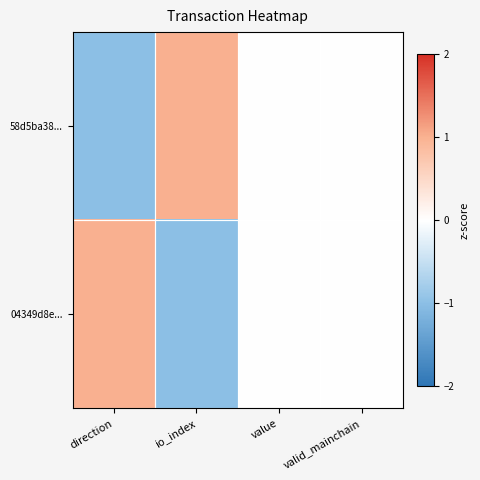

Reading right to left, list all the values displayed in this chart.

58d5ba38...: valid_mainchain=0	value=0	io_index=1	direction=-1
04349d8e...: valid_mainchain=0	value=0	io_index=-1	direction=1